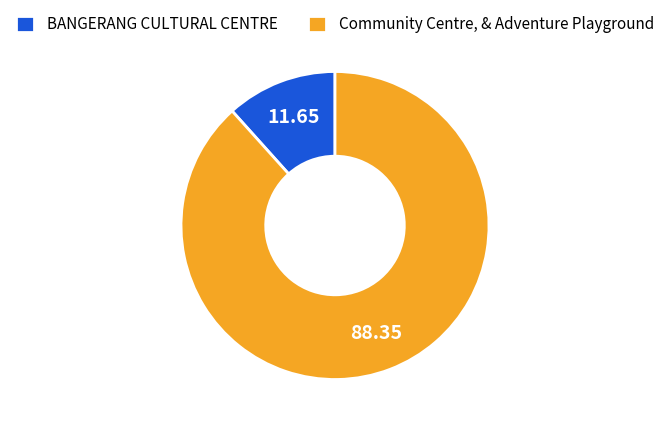

Which slice is the largest?

Community Centre, & Adventure Playground